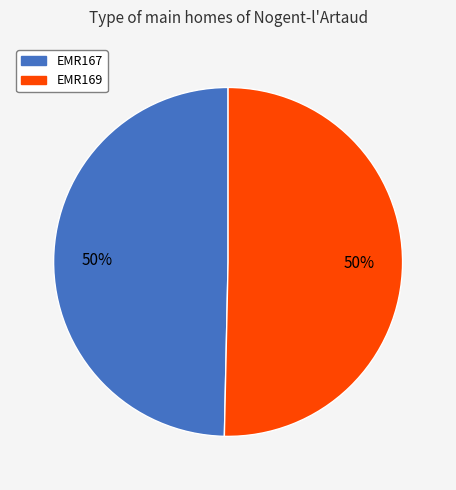

Is the sum of EMR167 and EMR169 greater than half?

Yes